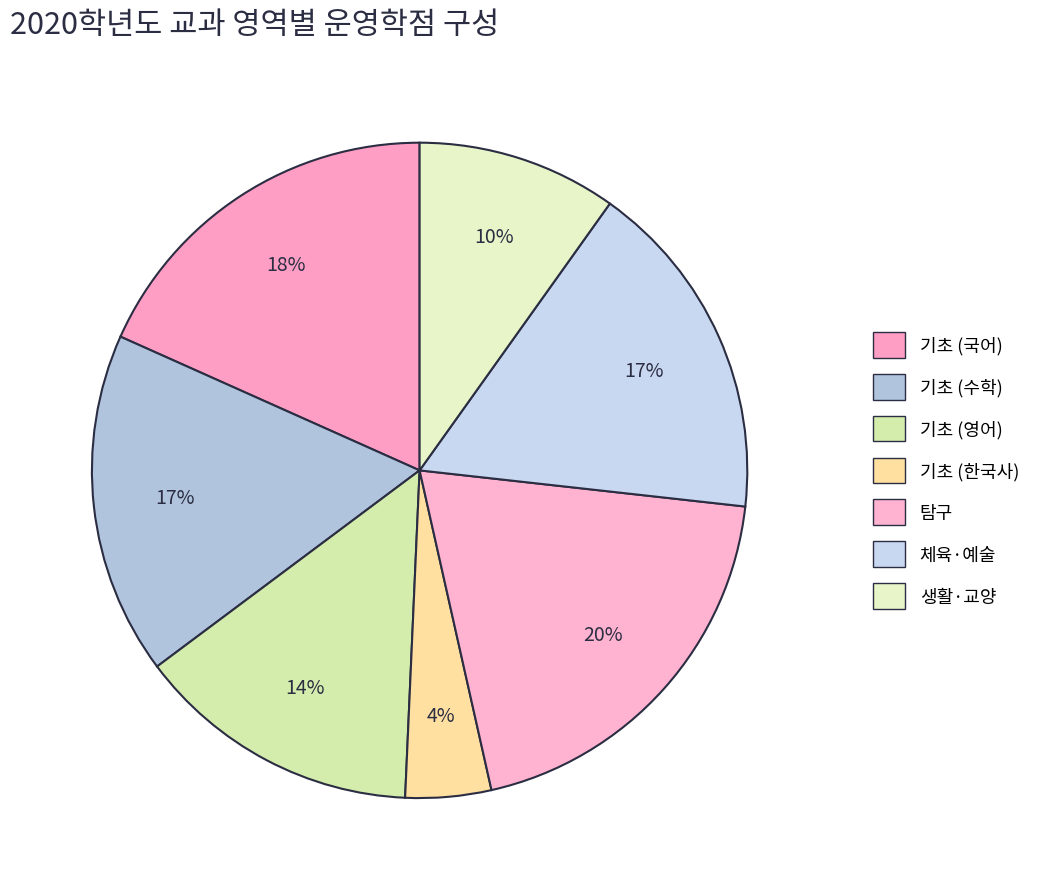

How many slices are in this pie chart?

7